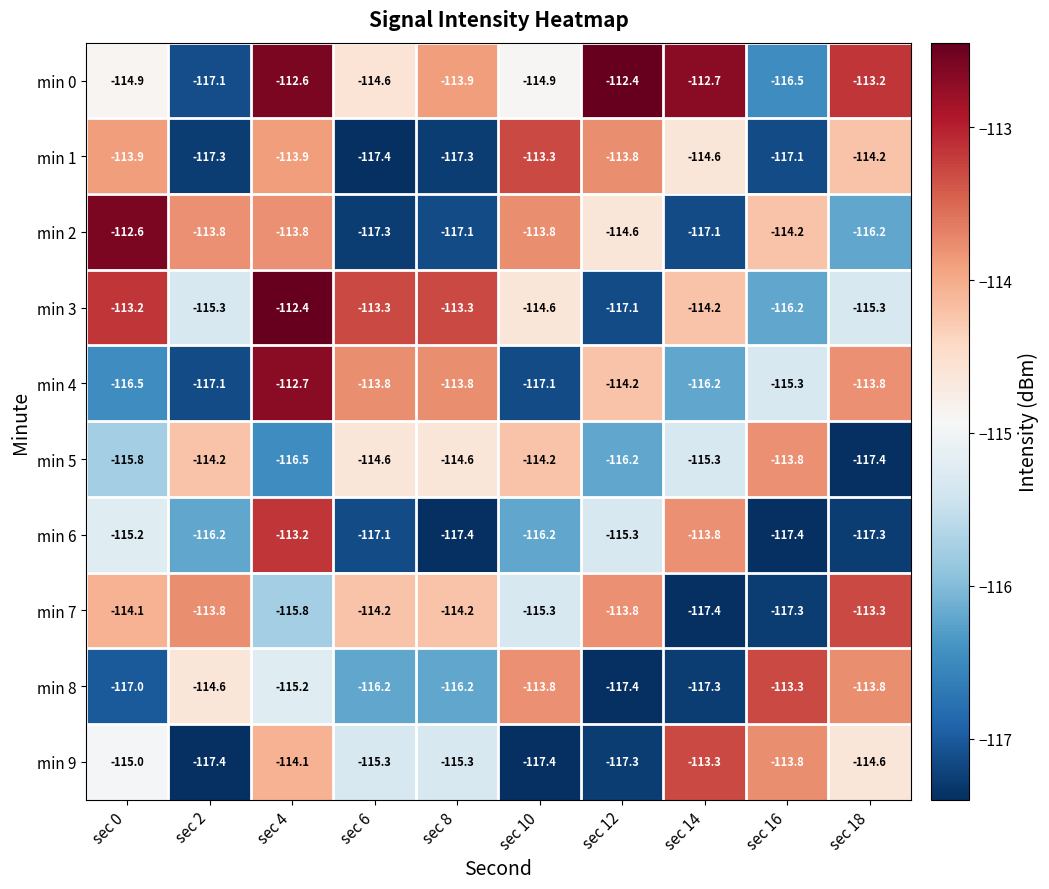

At which label does min 5 reach its minimum?

sec 18